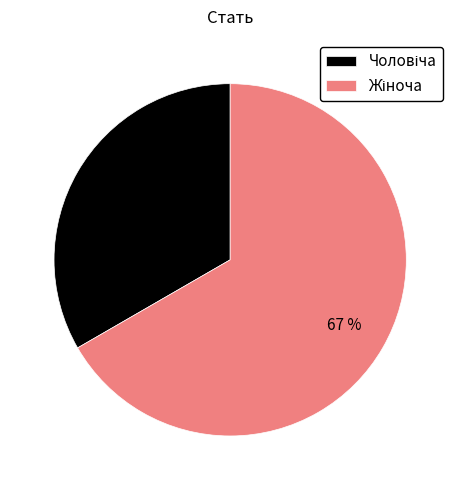

To the nearest percent, what is the average slice percentage?

50%